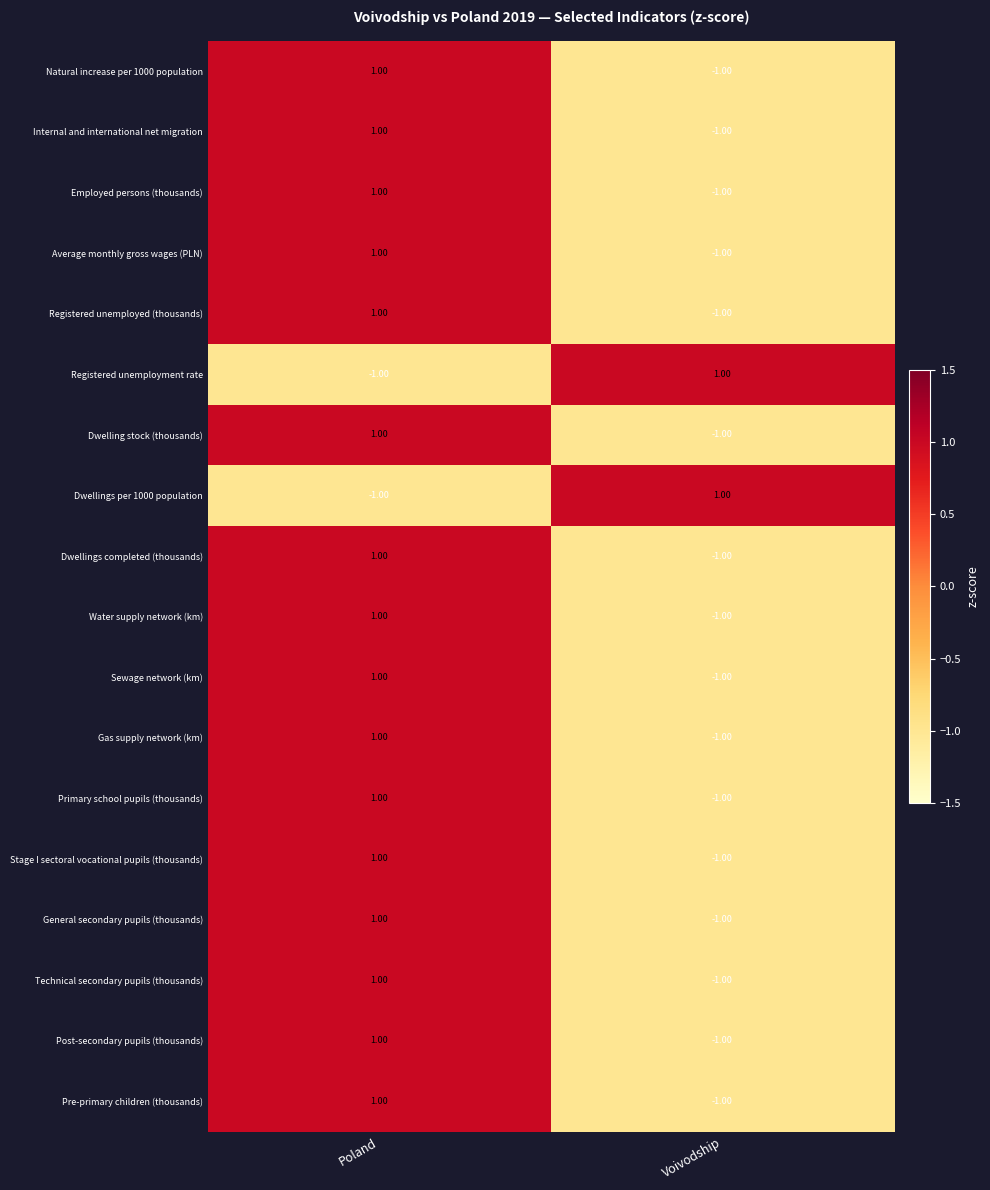

At how many categories does at least one series exceed 0?

2